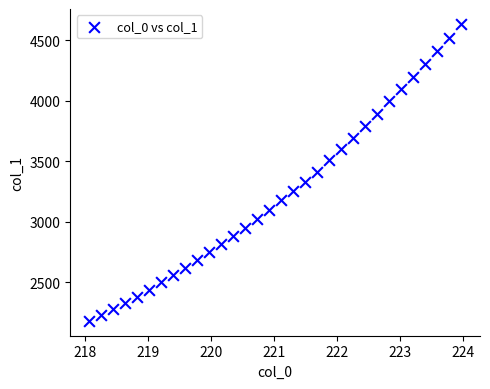

What is the range of X values (max minus min)?

5.9